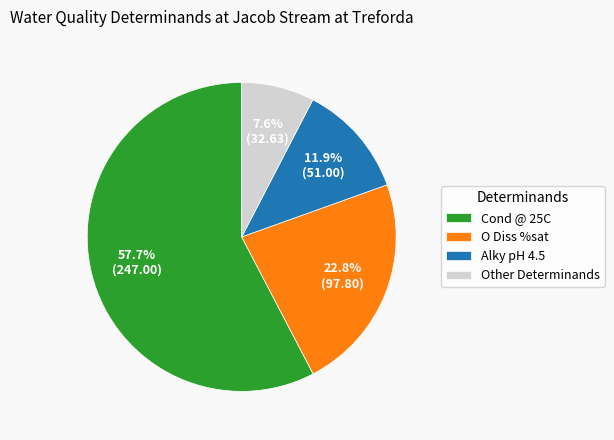

What is the largest slice in the pie chart?

Cond @ 25C